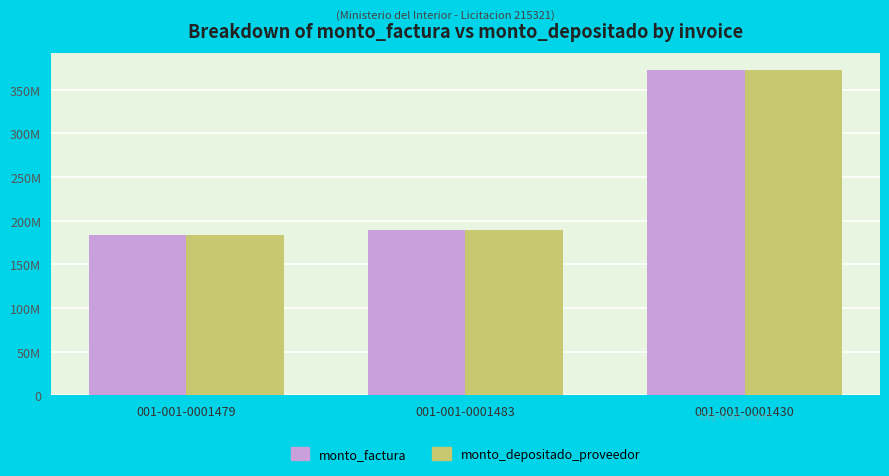

Reading right to left, what are all the values shown in this chart?

monto_factura: 372999825	189000000	183999825
monto_depositado_proveedor: 372999825	189000000	183999825